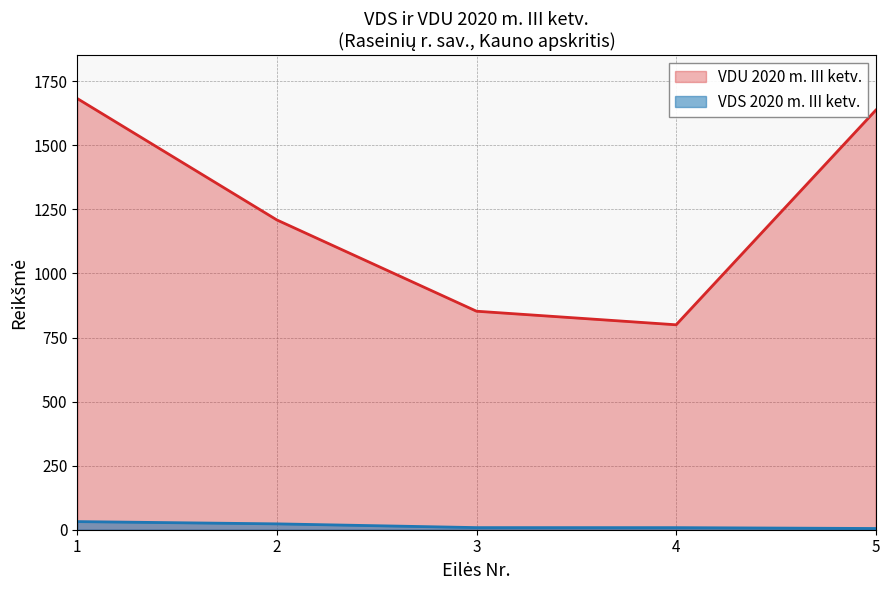

How many lines are shown in the chart?

2